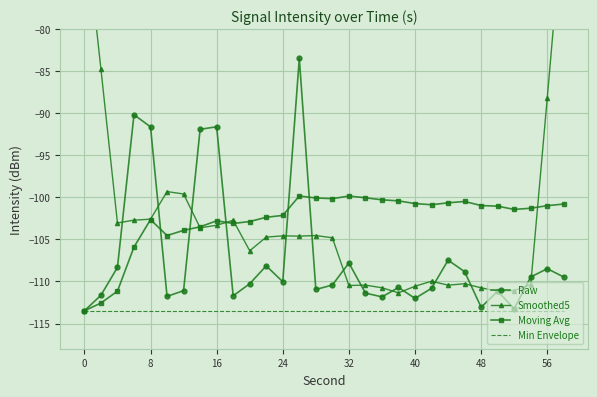

What is the lowest value of the Raw series?

-113.5